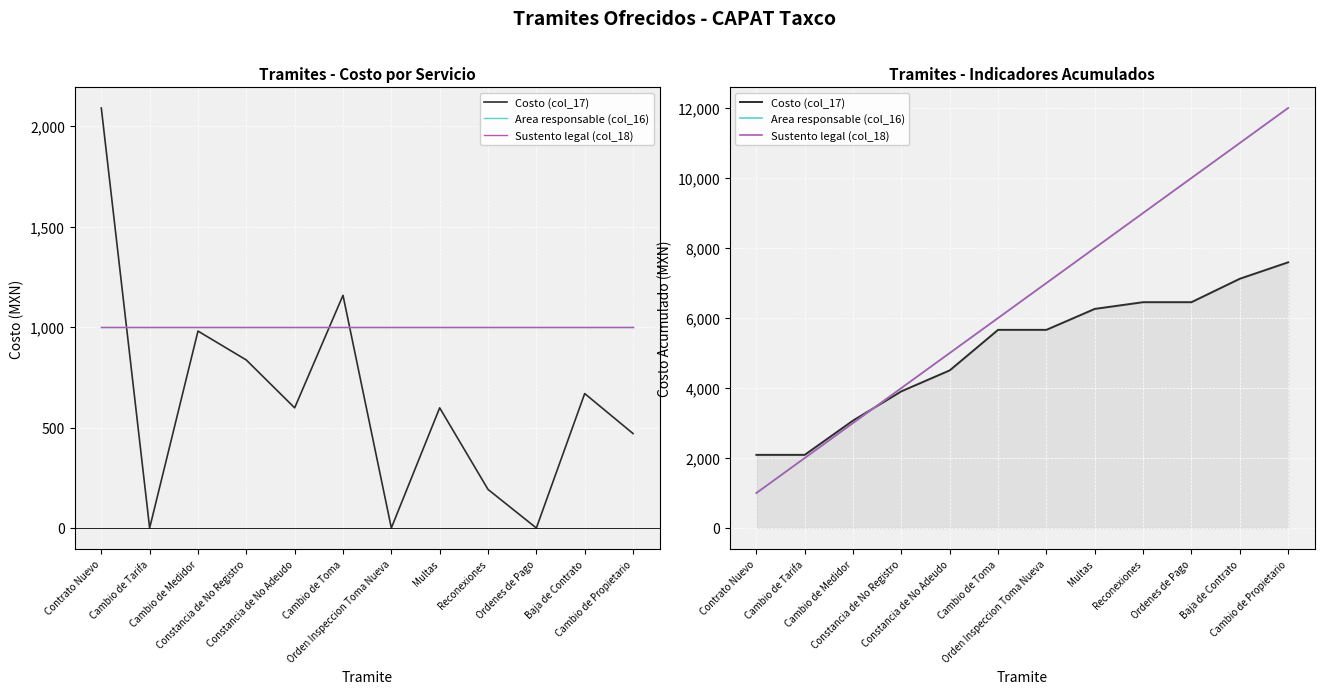

How many values in the Sustento legal (col_18) series exceed 7000?

5